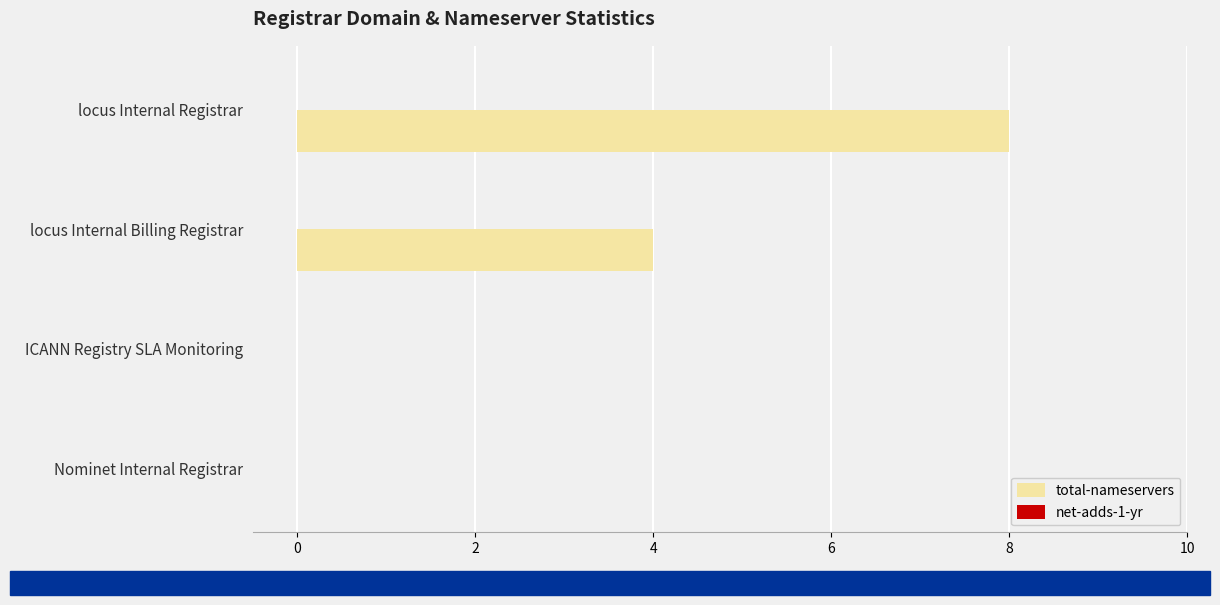

What is the ratio of the value at locus Internal Registrar to the value at locus Internal Billing Registrar?

2.0